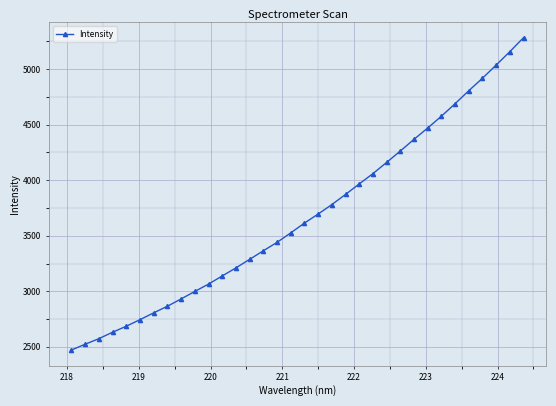

What is the difference between the second highest and second lowest values?

2633.2